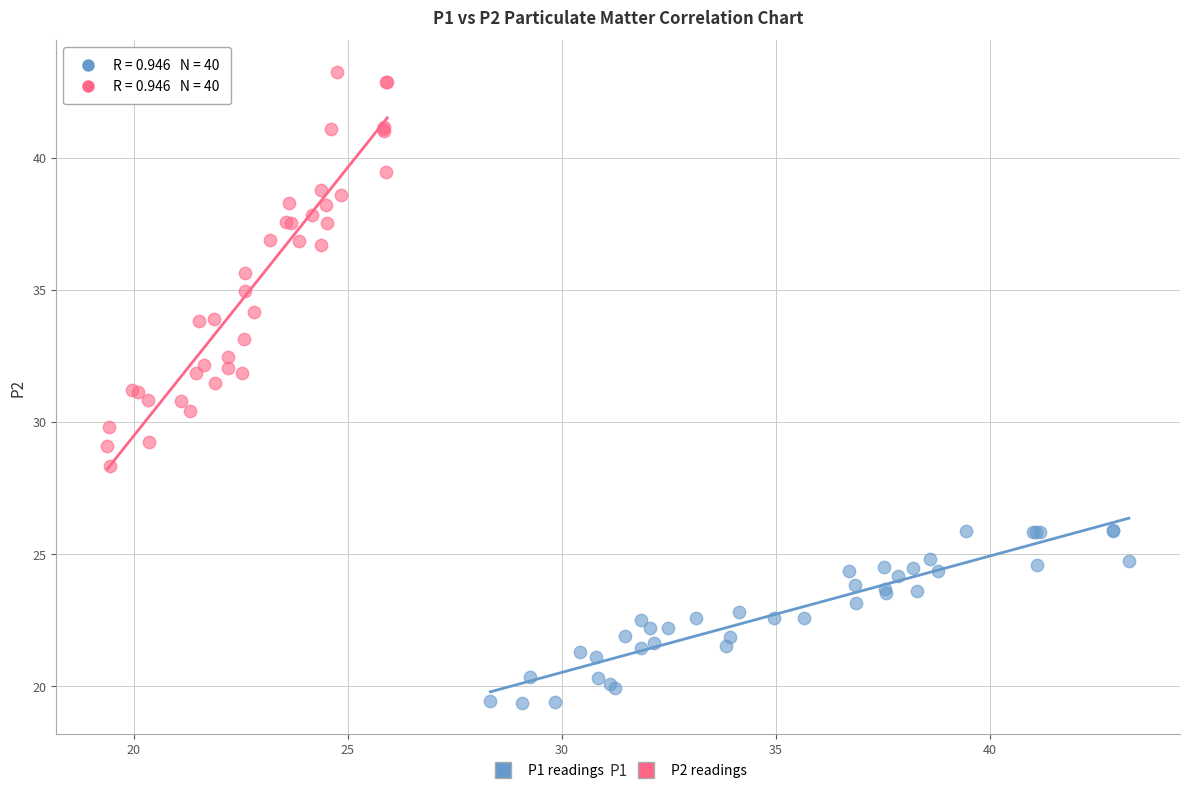

Which series has the widest spread of Y values?

P2 readings